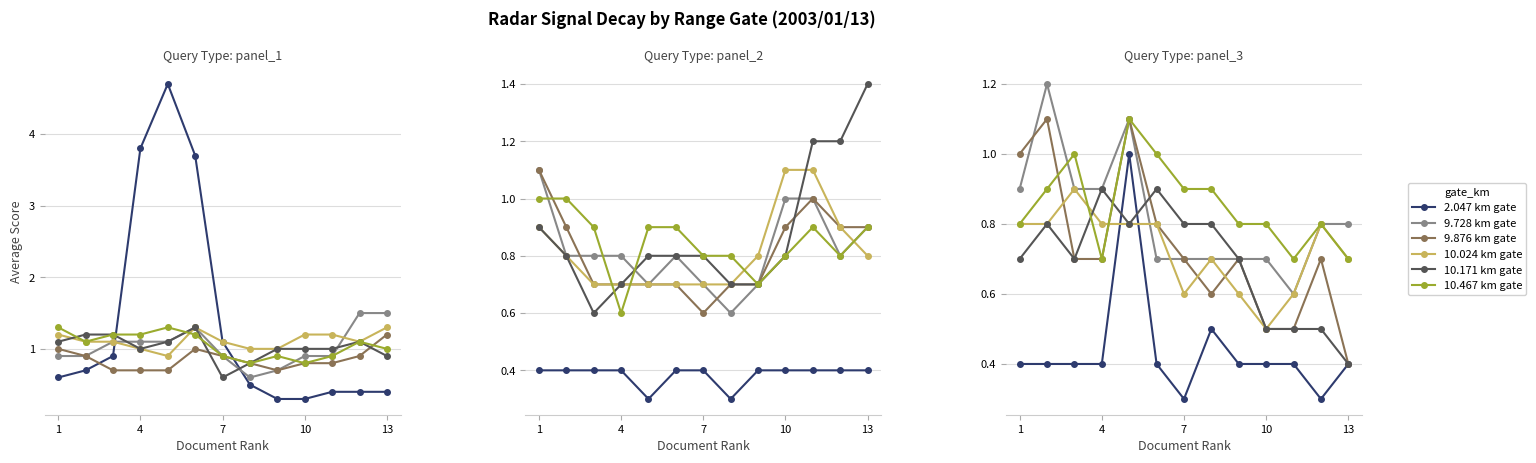

How many 9.728 km gate values are between 0 and 1?

11